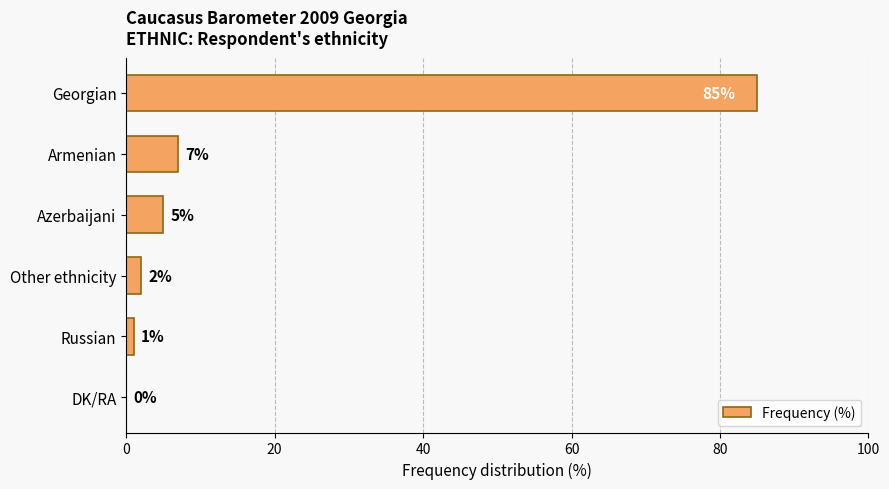

What is the change in value from Georgian to Other ethnicity?

-83